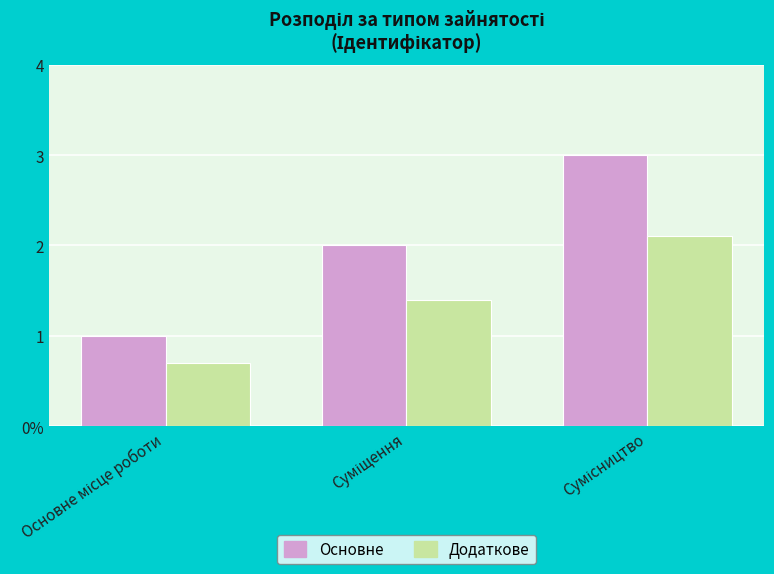

What are all the series names shown in the legend?

Основне, Додаткове